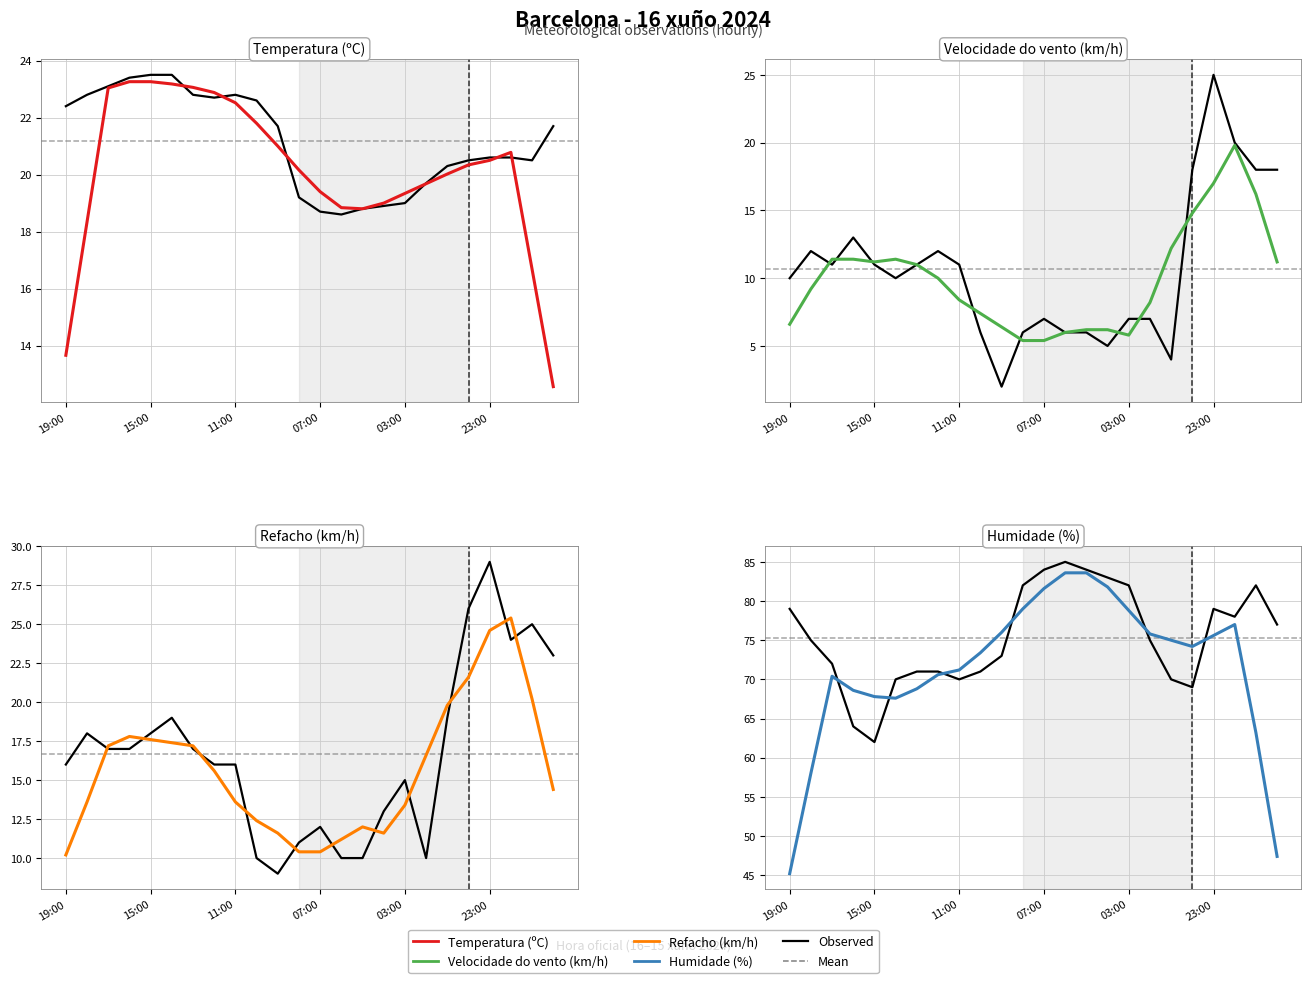

True or false: Velocidade do vento (km/h) and Humidade (%) intersect in this chart.

False